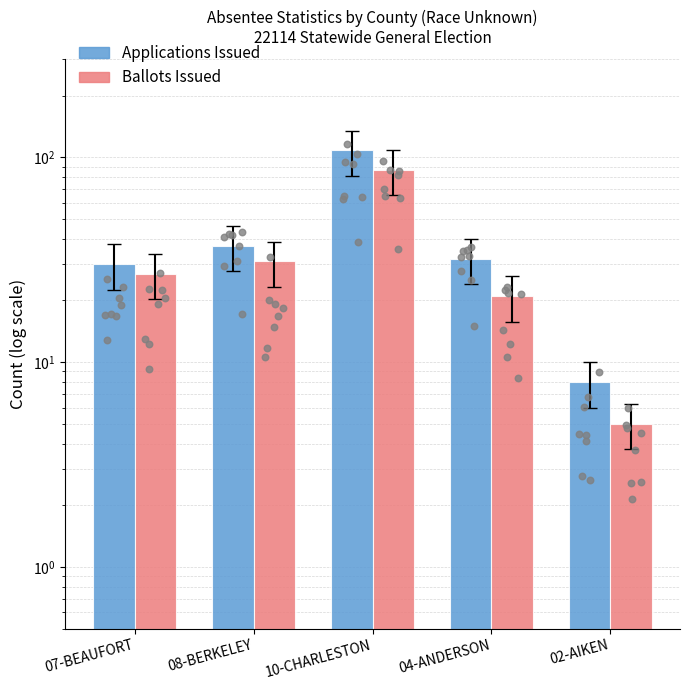

What are all the series names shown in the legend?

Applications Issued, Ballots Issued